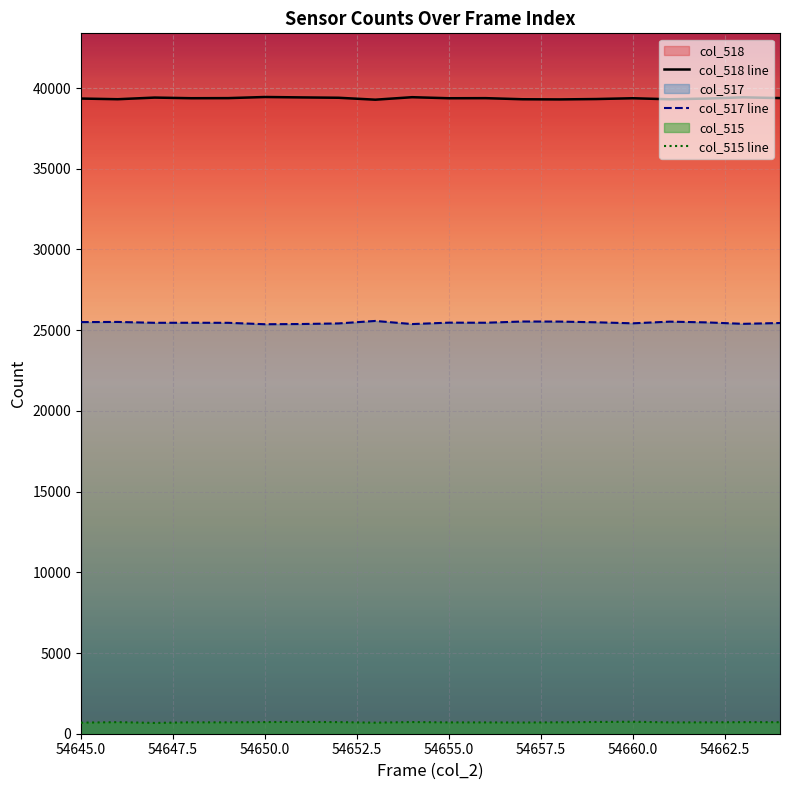

List the series in order of their overall mean, highest first.

col_518 line, col_517 line, col_515 line